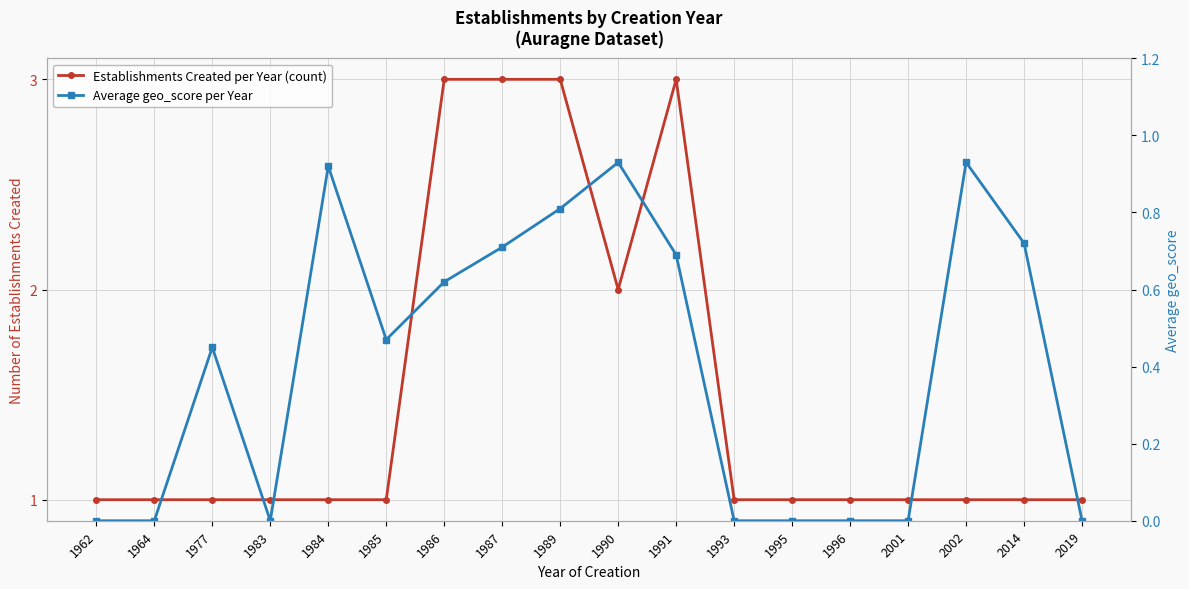

How many interior local valleys does the Average geo_score per Year series have?

2